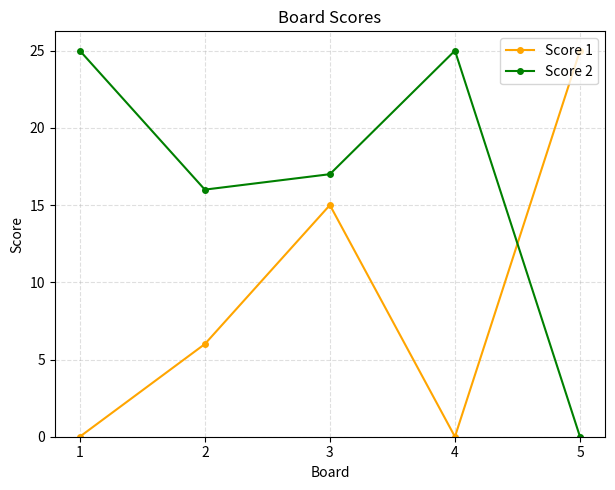

Is the value of Score 1 at 2 greater than the value of Score 2 at 1?

No